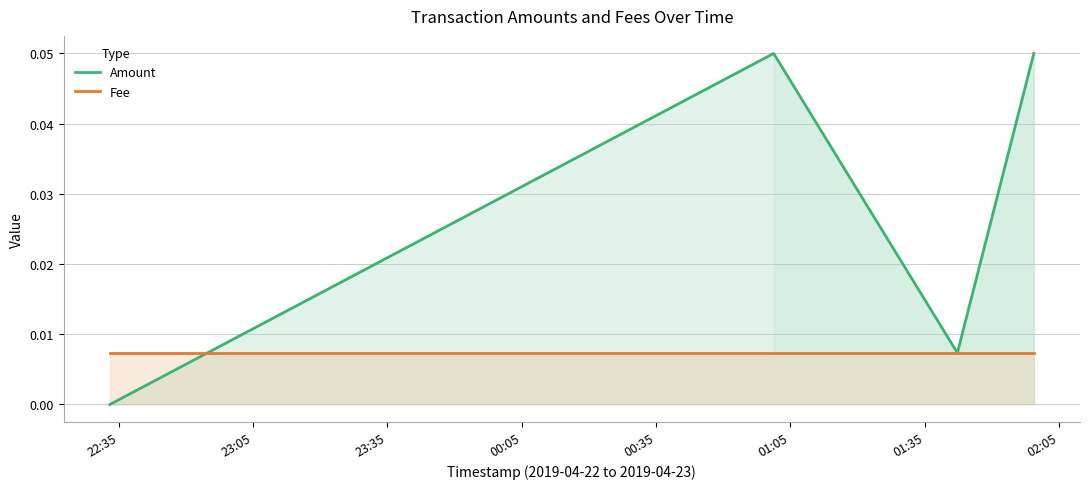

Which series has the largest range (max minus min)?

Amount